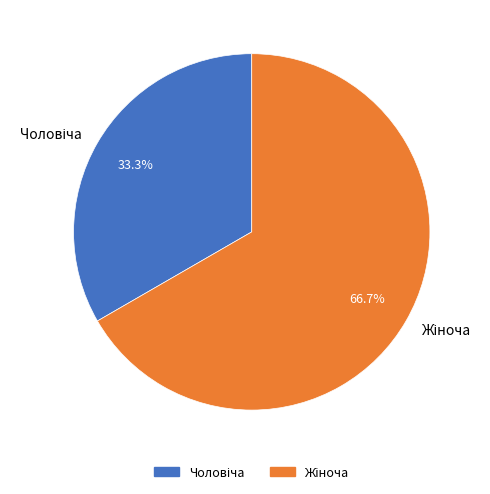

Is there any slice that represents more than half of the pie?

Yes